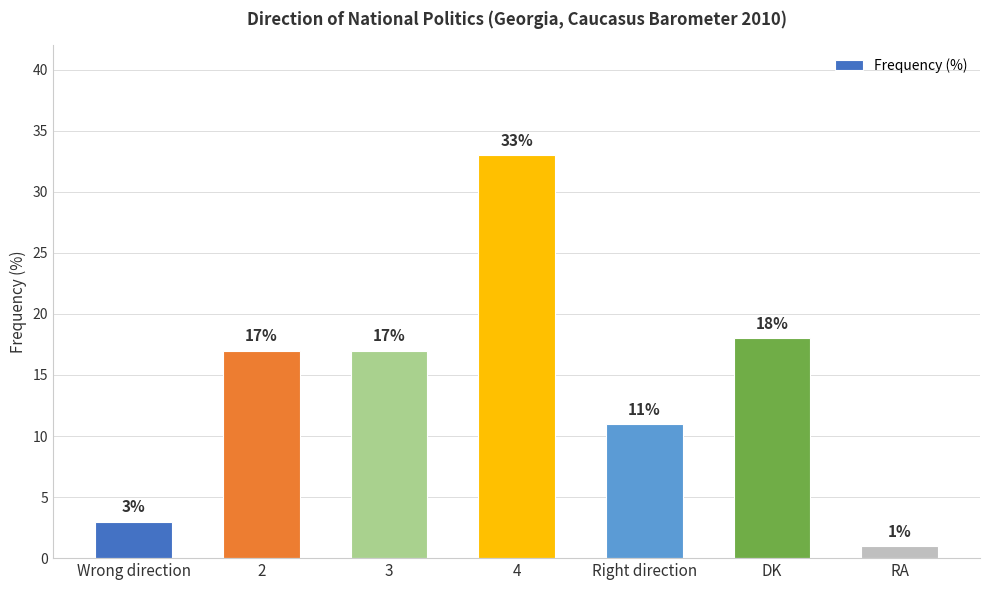

Reading left to right, what are all the values shown in this chart?

3	17	17	33	11	18	1